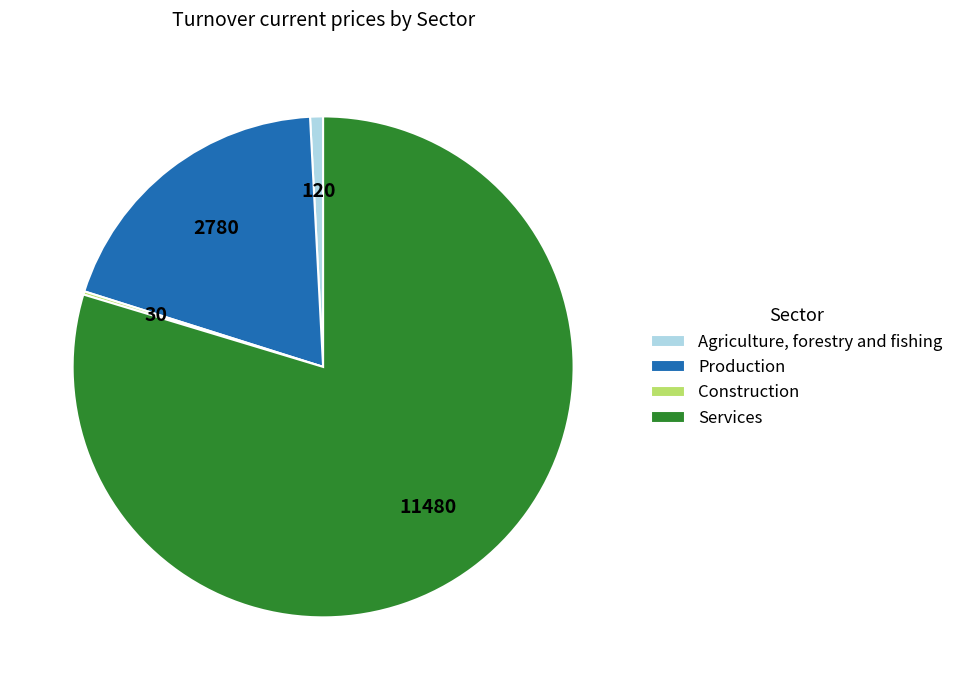

Which slice is the largest?

Services